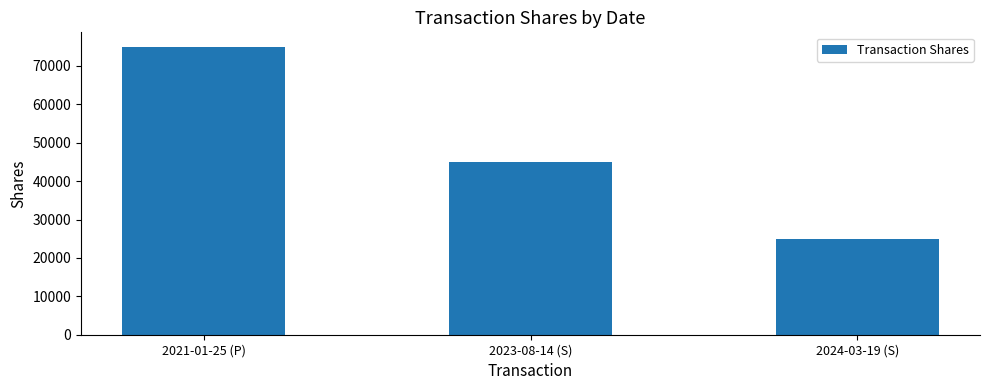

What is the smallest value displayed?

25000